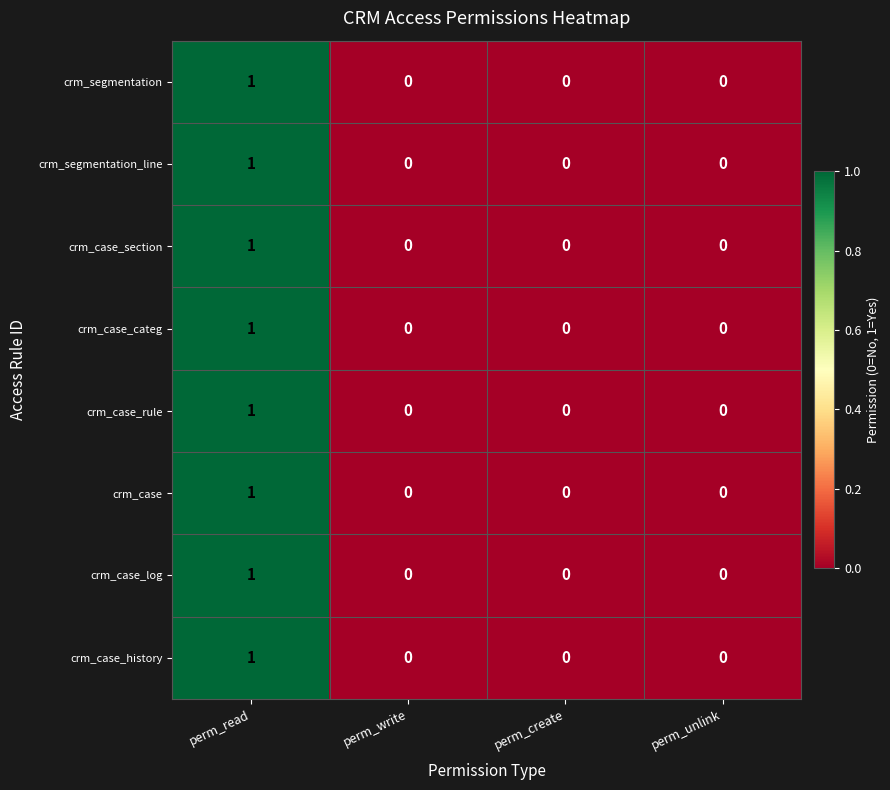

Count the number of categories in the chart.

4